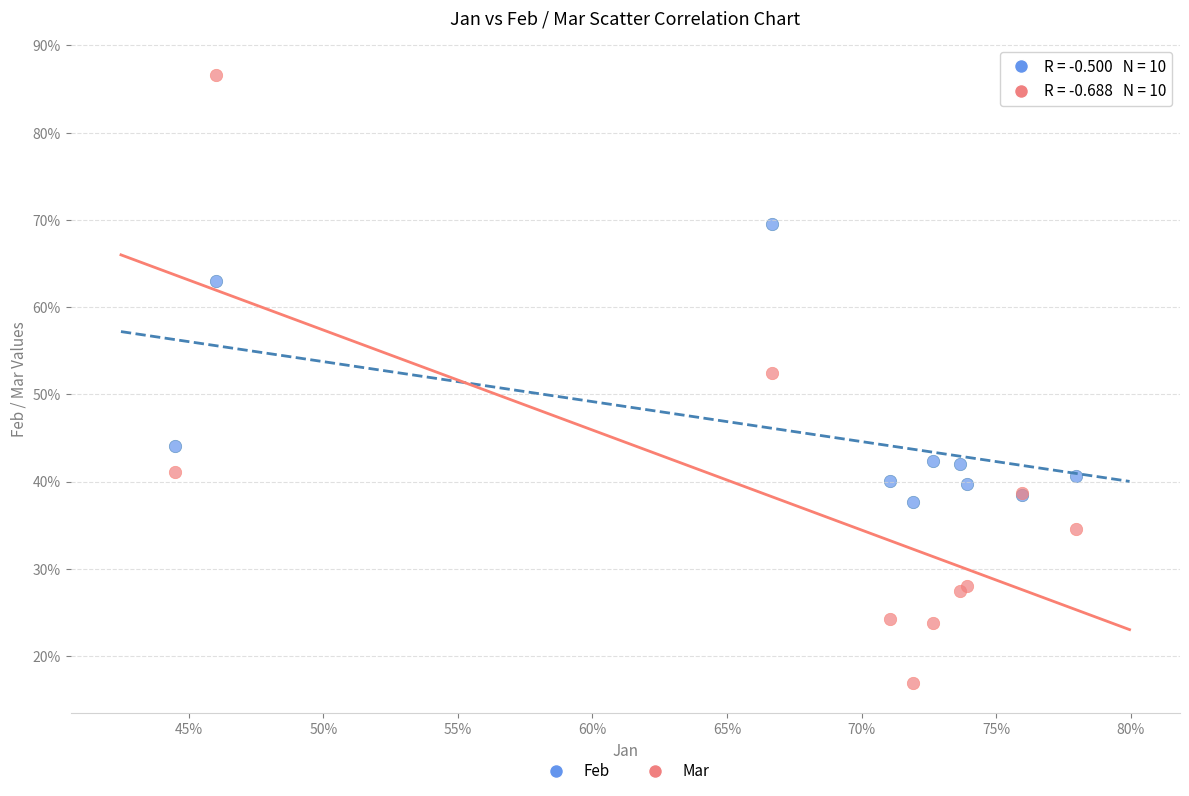

Which series contains the highest Y value?

Mar